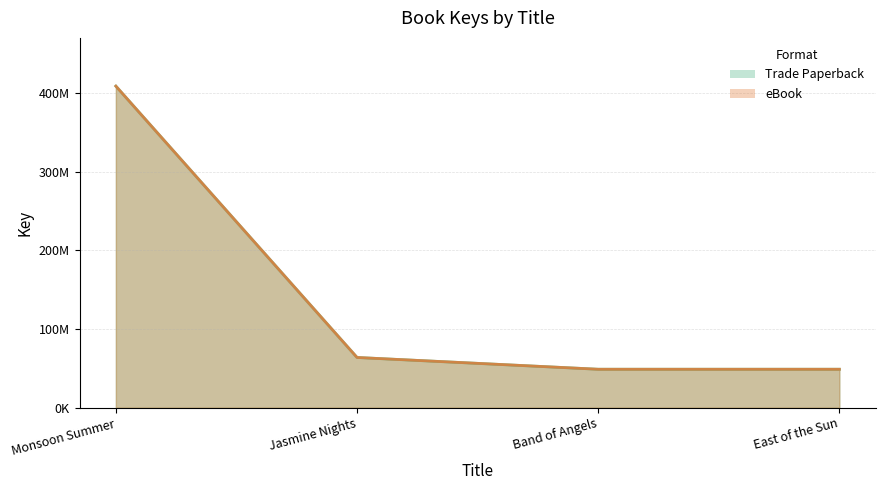

How many lines are shown in the chart?

2